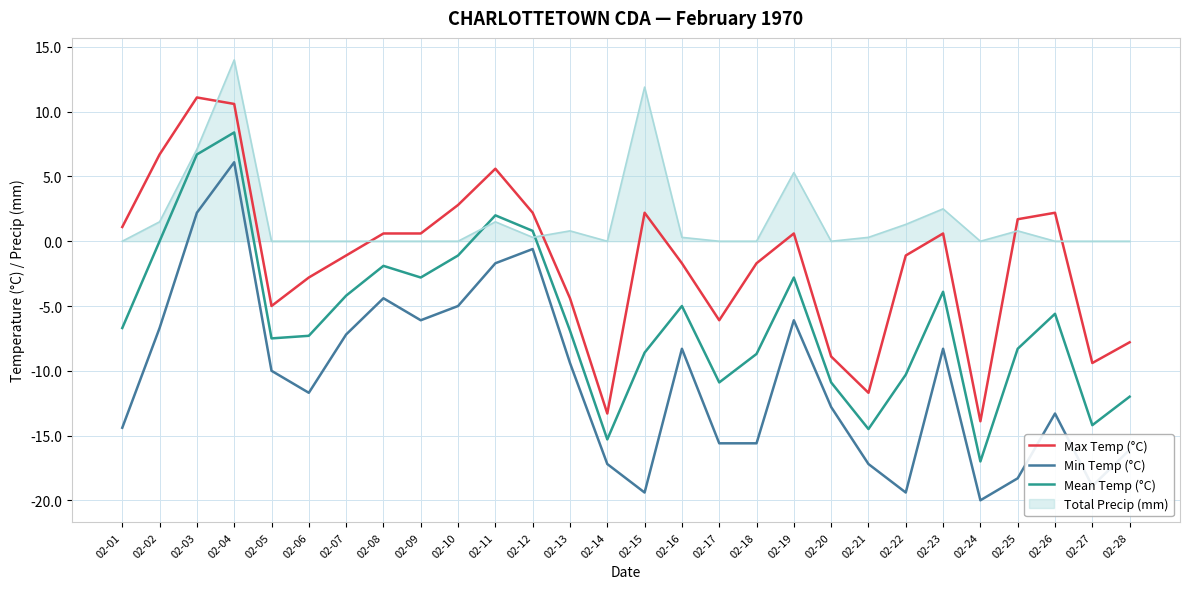

What is the sum of all Mean Temp (°C) values?

-168.5